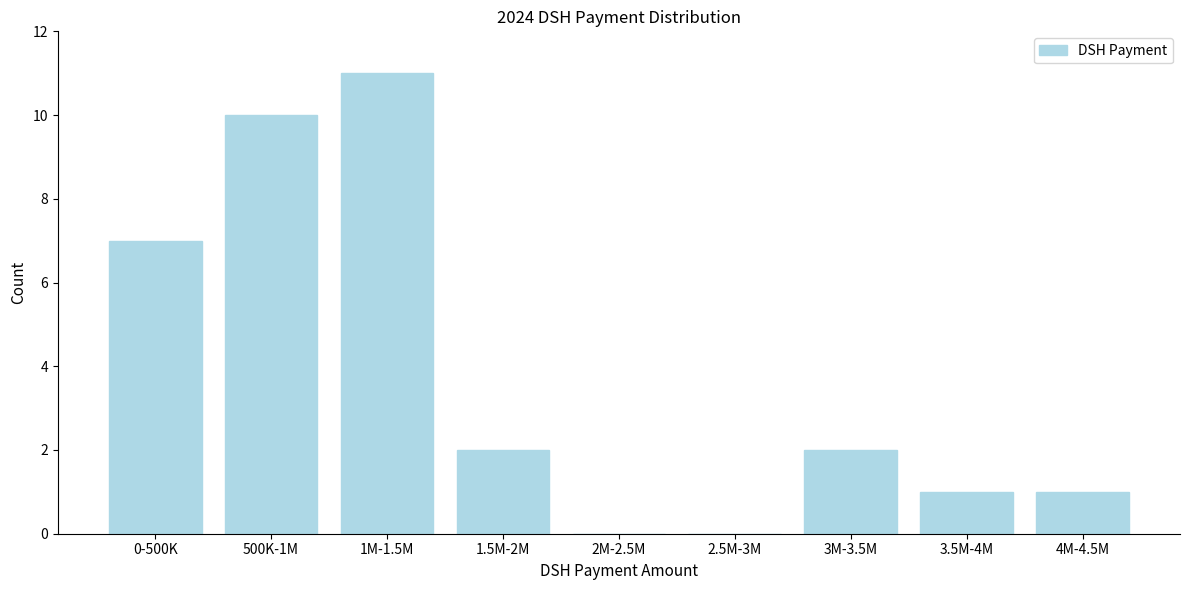

Reading left to right, extract all data points from this chart.

0-500K=7	500K-1M=10	1M-1.5M=11	1.5M-2M=2	2M-2.5M=0	2.5M-3M=0	3M-3.5M=2	3.5M-4M=1	4M-4.5M=1